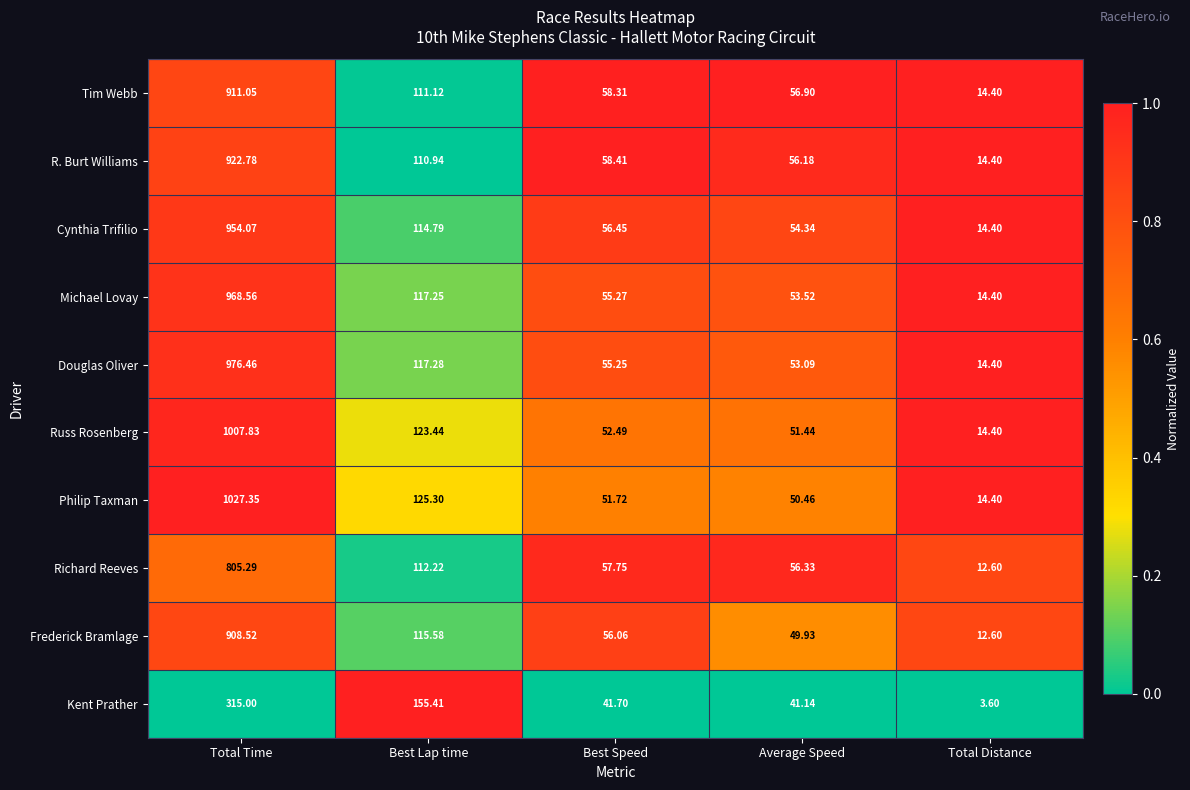

Which series has the largest total across all categories?

Philip Taxman